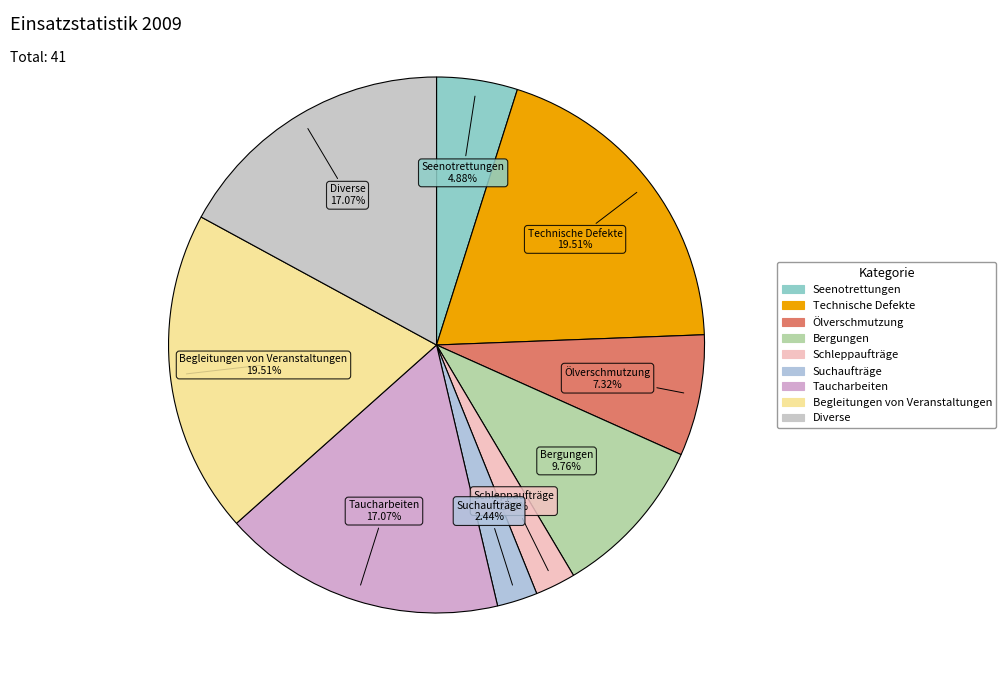

Does Technische Defekte represent more than half of the total?

No